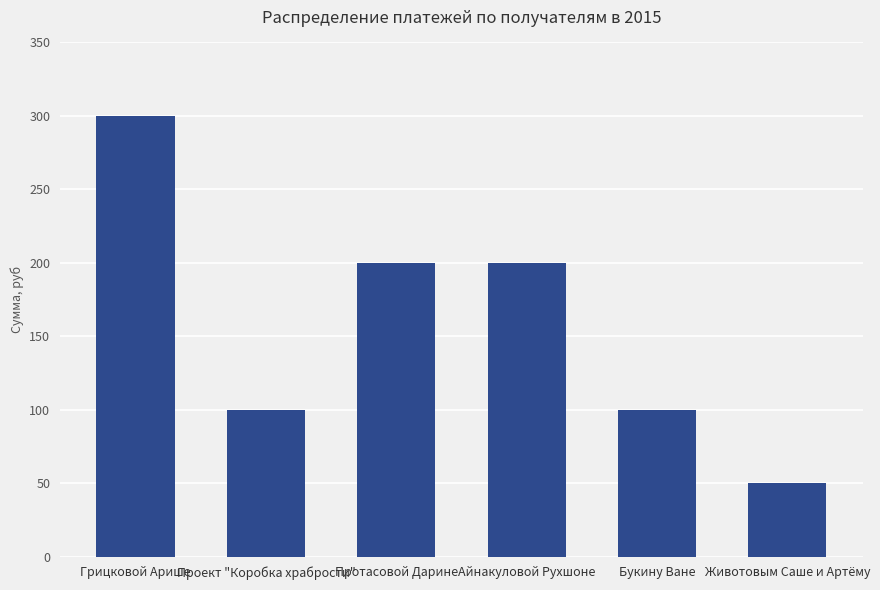

What is the label of the 4th bar from the left?

Айнакуловой Рухшоне